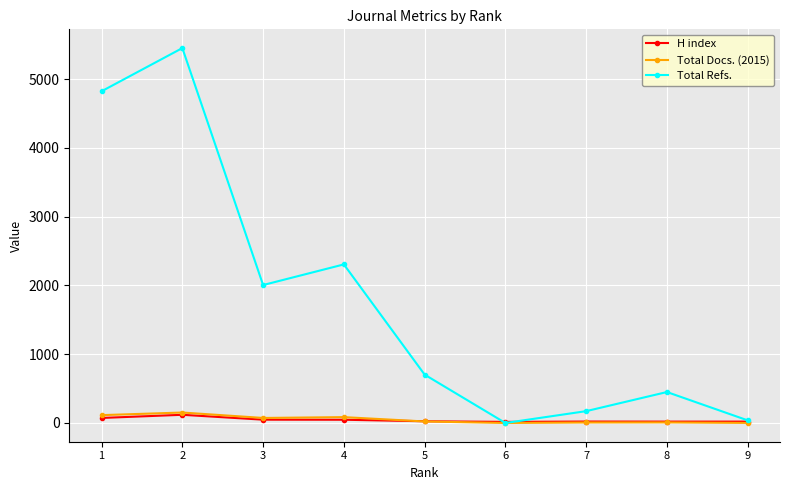

Count the number of data series in this chart.

3